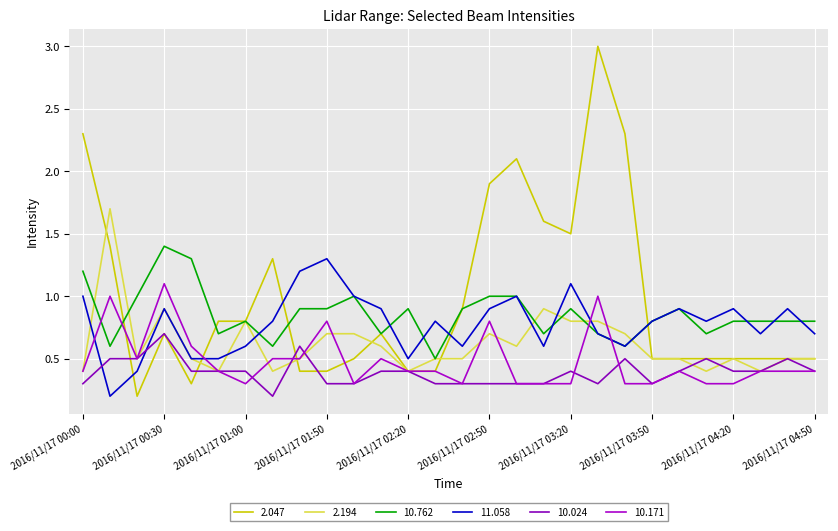

What is the label of the 5th point from the right?

2016/11/17 04:10